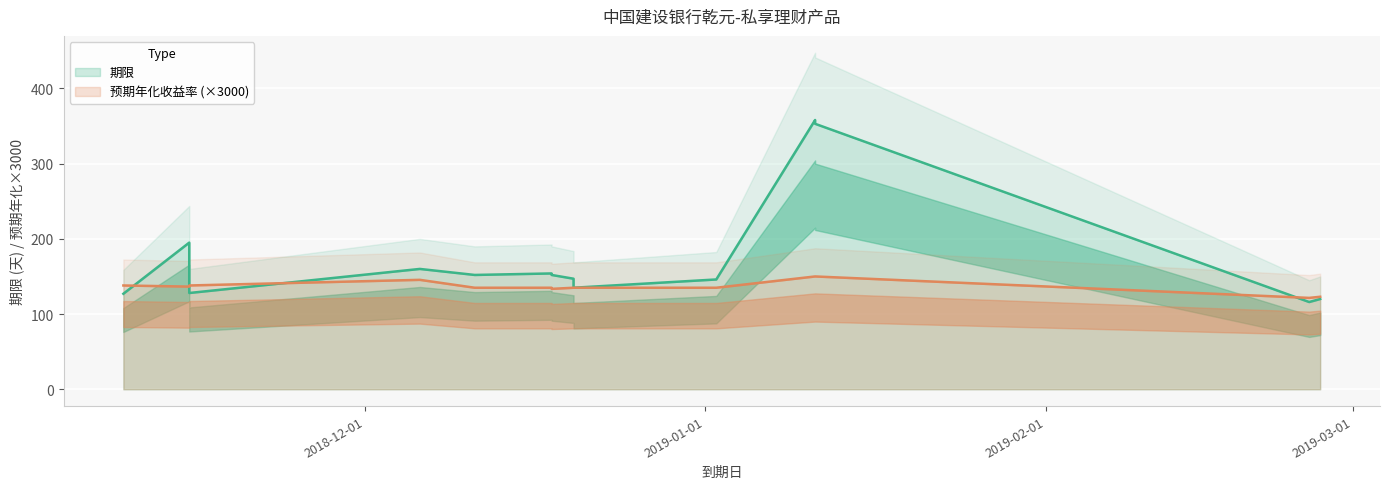

Rank the series at 2018-12-20 from lowest to highest value.

预期年化收益率, 期限